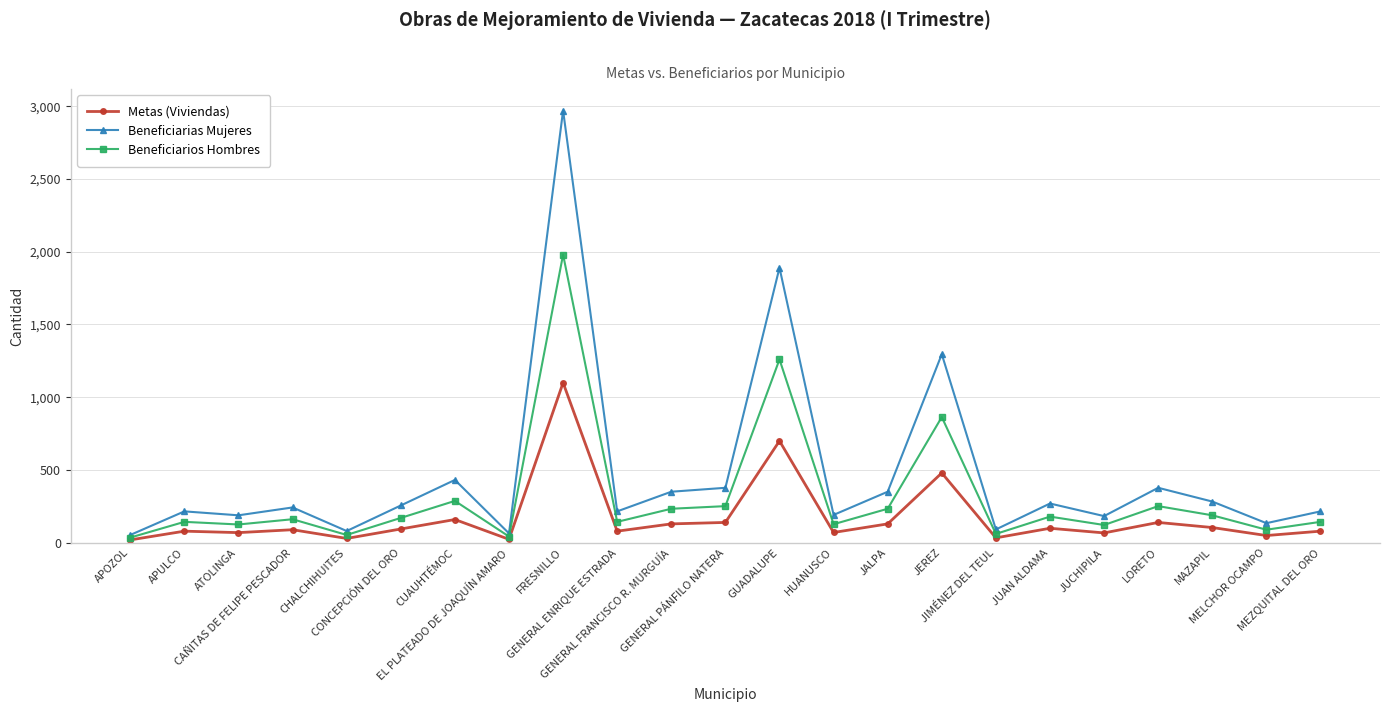

What is the difference between the second highest and minimum values in the Beneficiarias Mujeres series?

1836.0